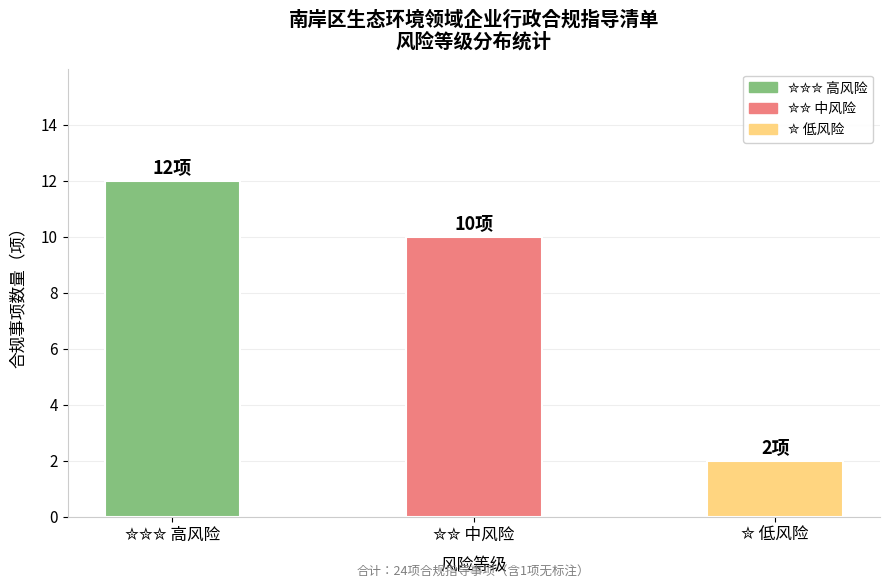

Does the chart contain any negative values?

No